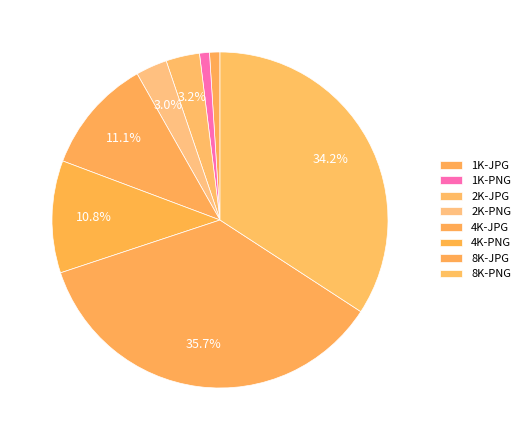

To the nearest percent, what is the difference between the largest and smallest slice percentages?

35%